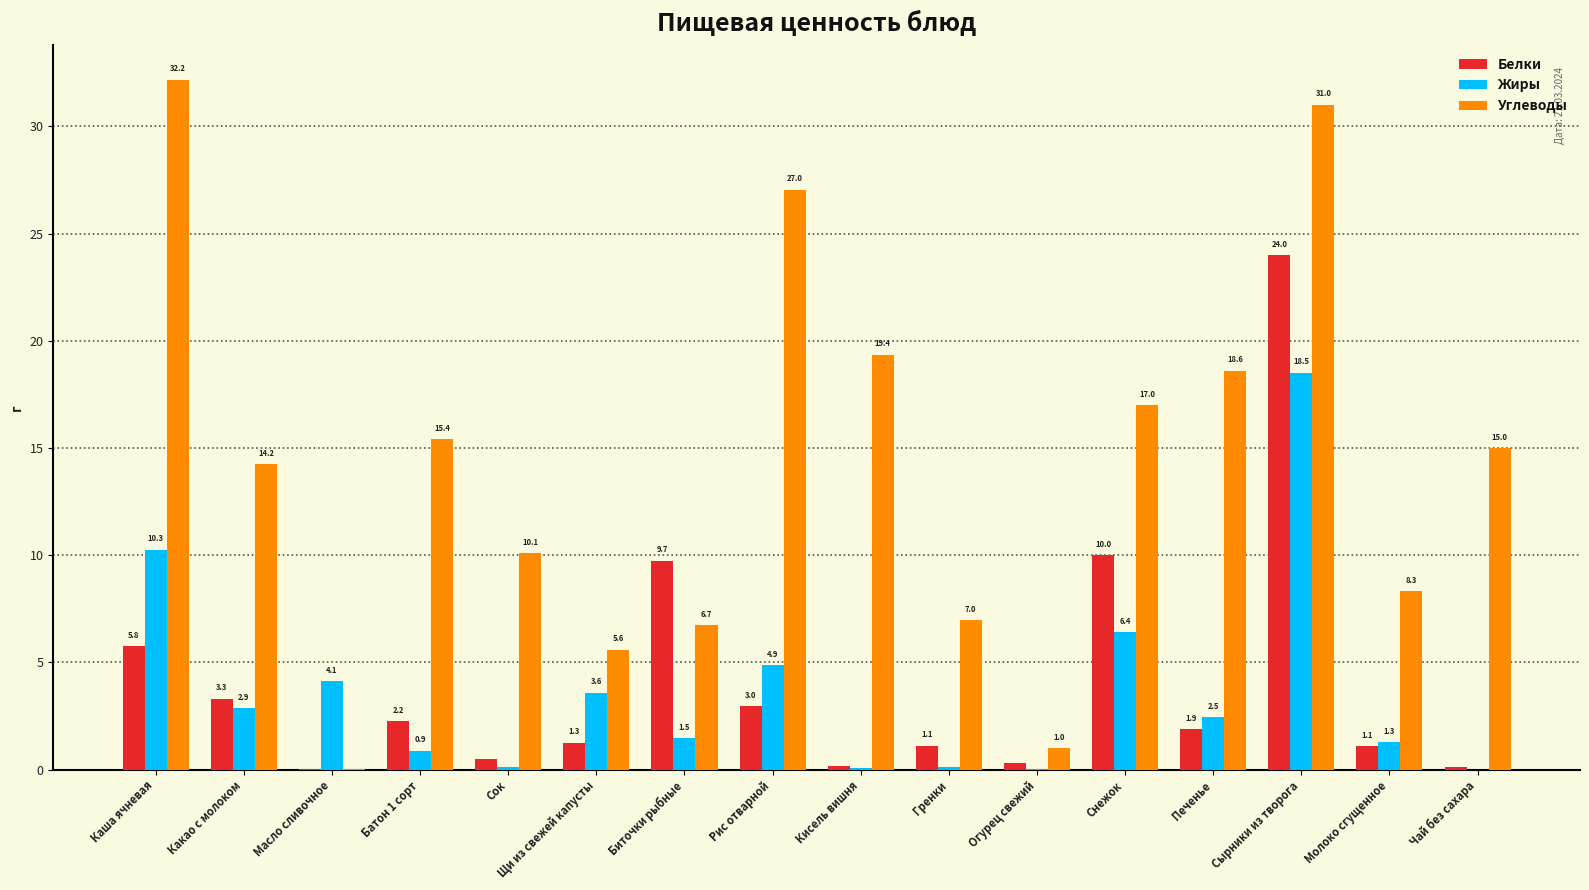

What is the approximate value of Углеводы at Сок?

10.1